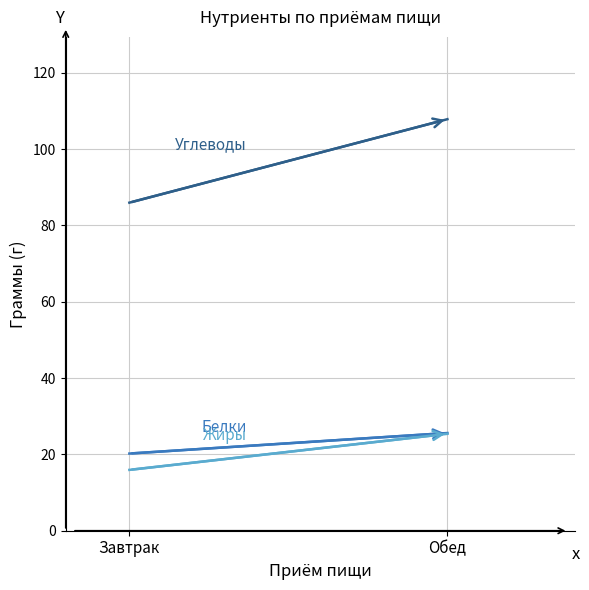

What is the difference between the highest and lowest values at Обед?

82.4